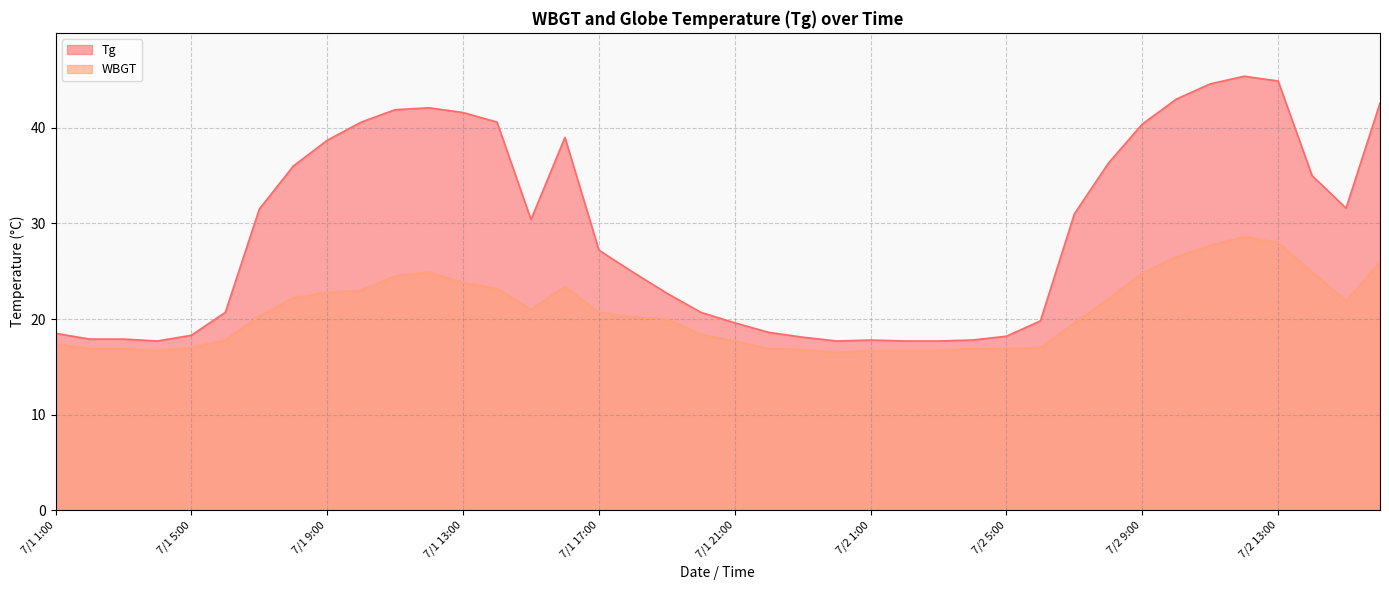

How many data points in Tg are less than 30?

20